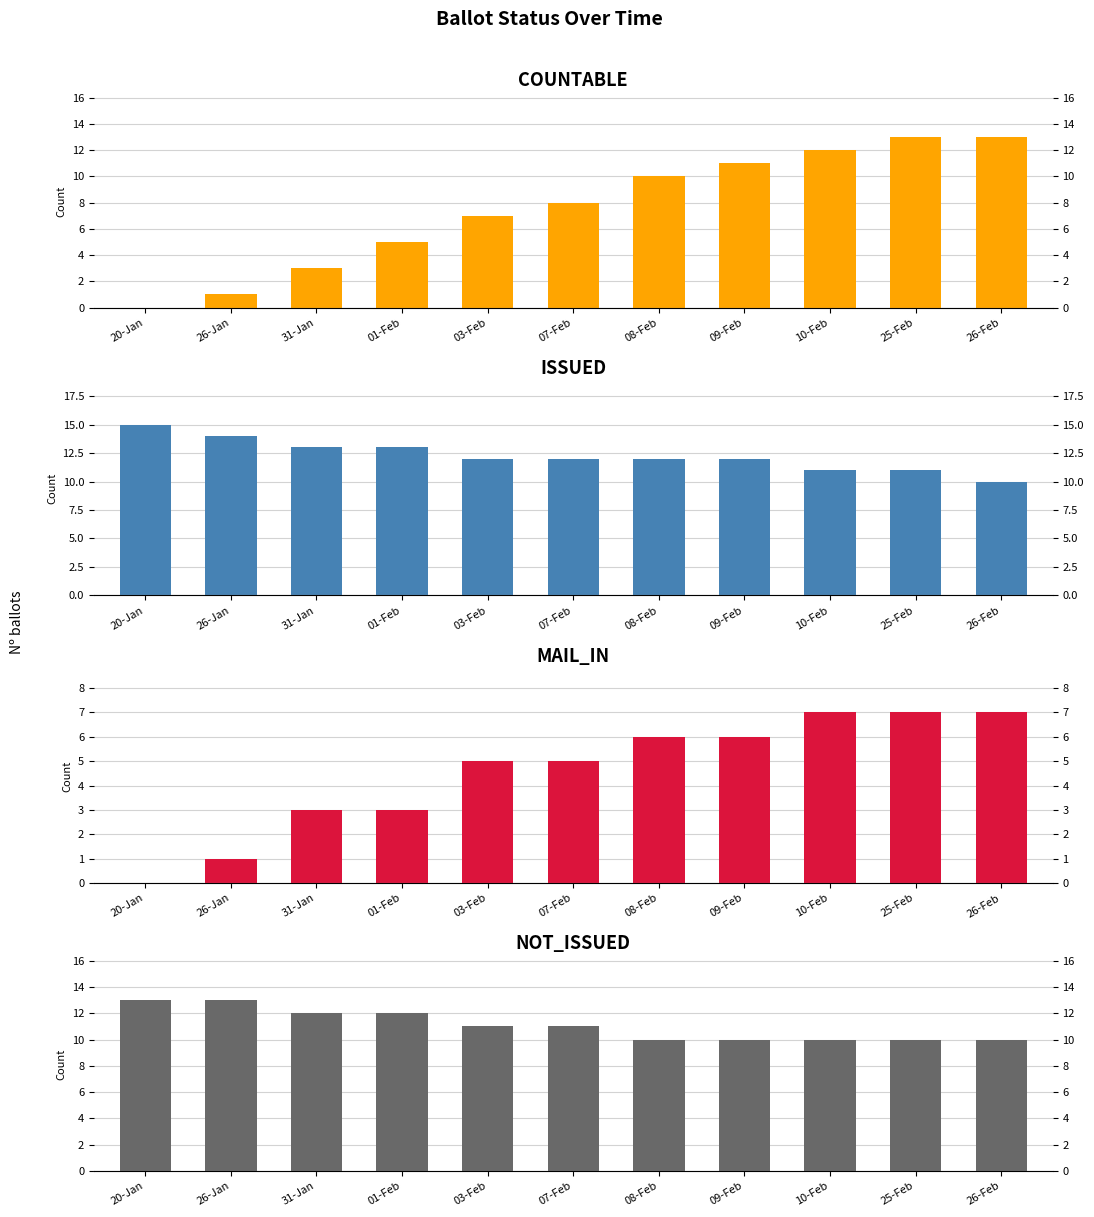

List the labels in order of ISSUED value, smallest first.

26-Feb, 10-Feb, 25-Feb, 03-Feb, 07-Feb, 08-Feb, 09-Feb, 31-Jan, 01-Feb, 26-Jan, 20-Jan